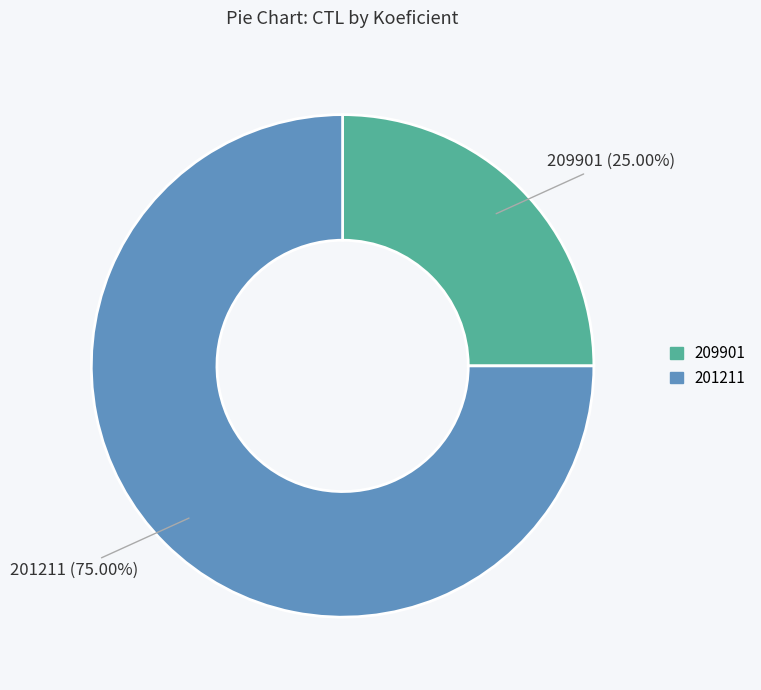

True or false: 201211 accounts for 75% of the total.

True